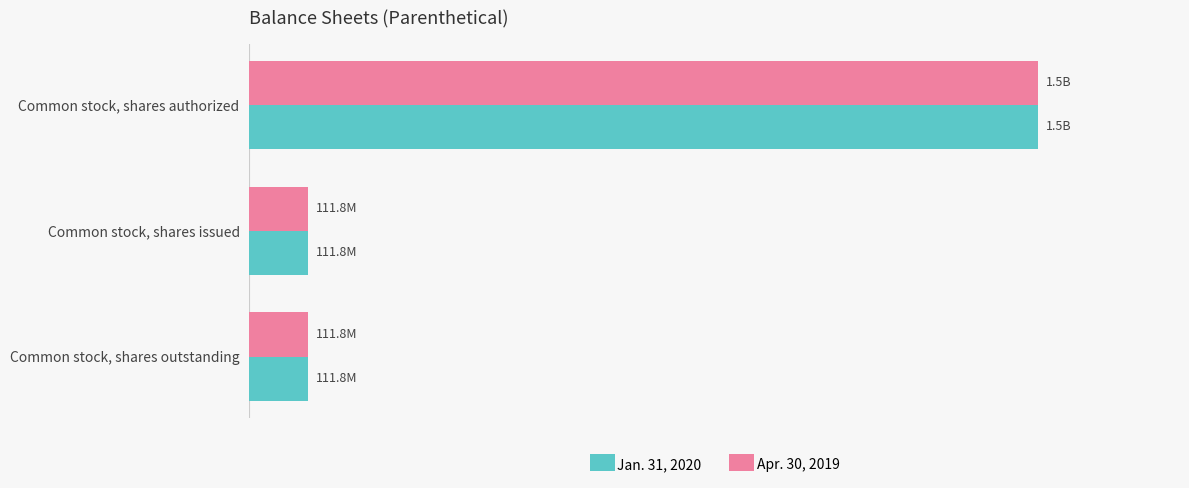

What is the minimum value for Apr. 30, 2019?

111800000